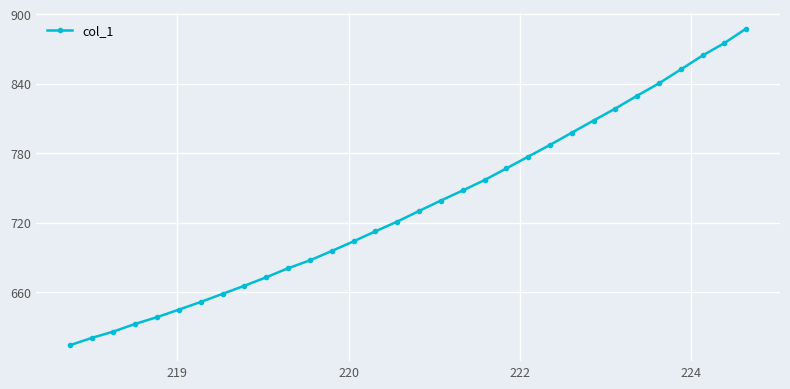

What is the difference between the maximum and minimum values?

273.6